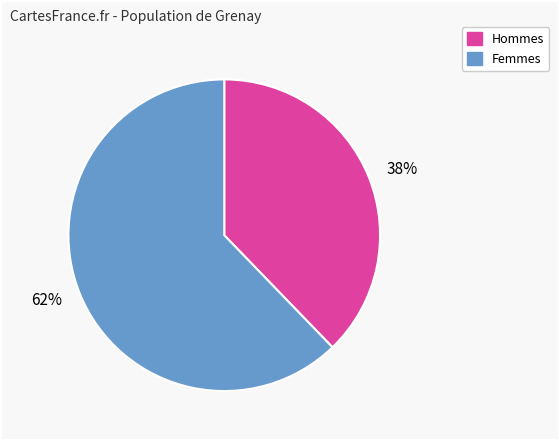

Which slice is the largest?

Femmes